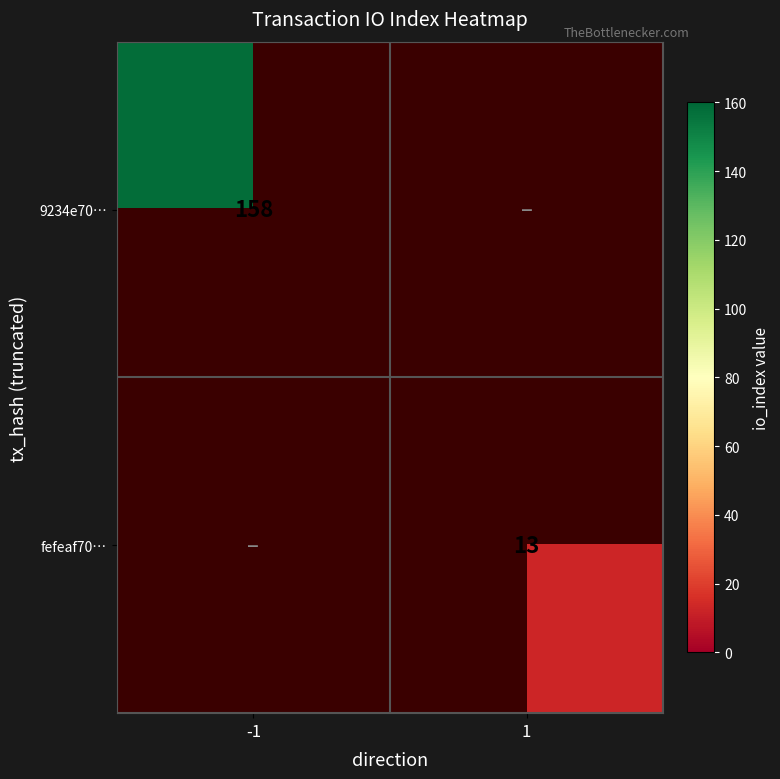

Is it true that fefeaf70… equals 13 at 1?

True